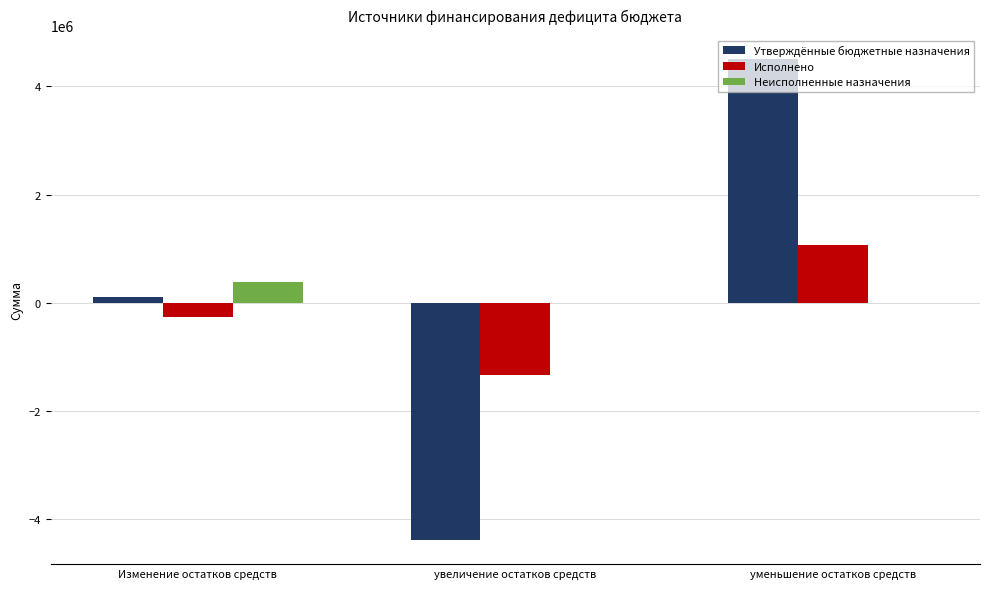

What is the maximum value shown in the chart?

4505442.9